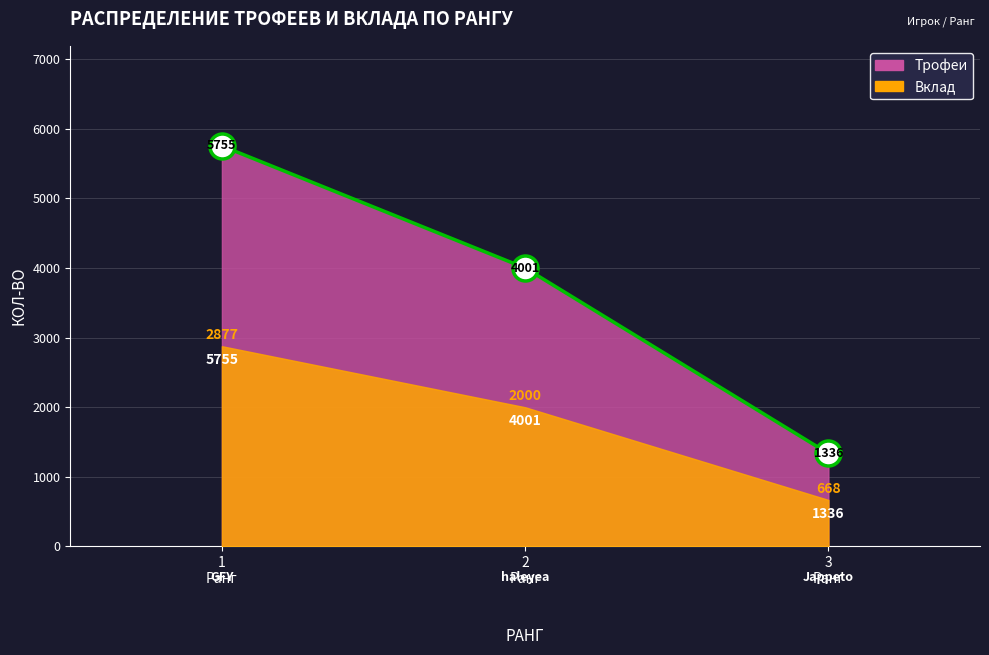

List the labels in order of value, largest first.

1 Ранг, 2 Ранг, 3 Ранг